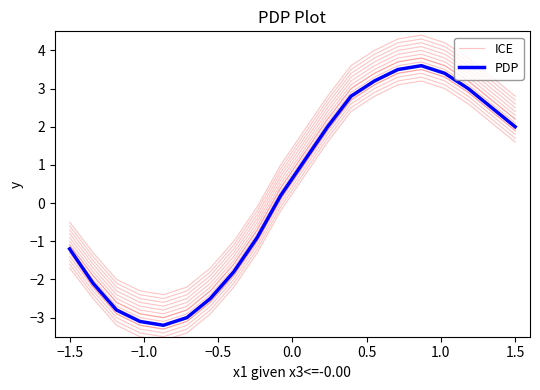

How many positive values does the ICE series have?

11